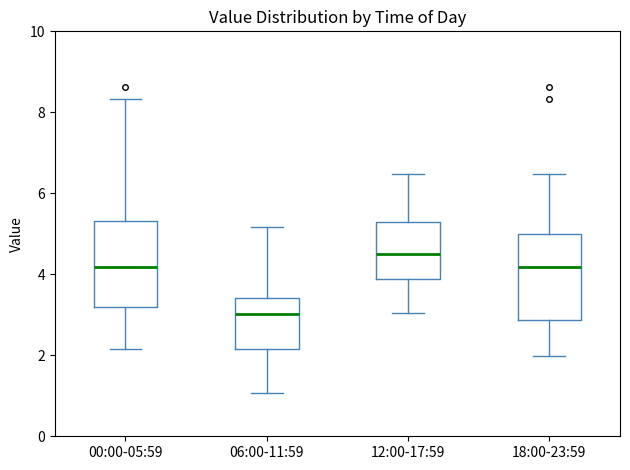

Which box has the lowest median line?

06:00-11:59